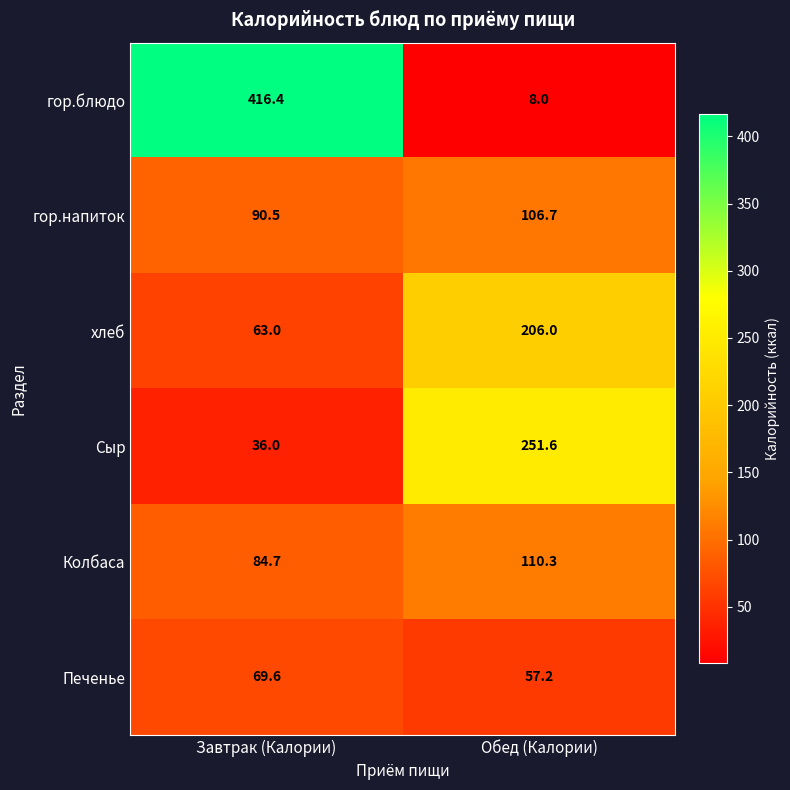

Which series has the largest total across all categories?

гор.блюдо